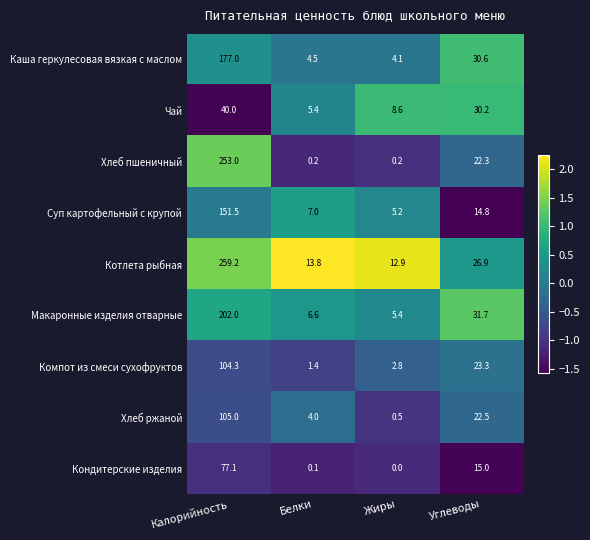

Which label corresponds to the largest value in the chart?

Калорийность